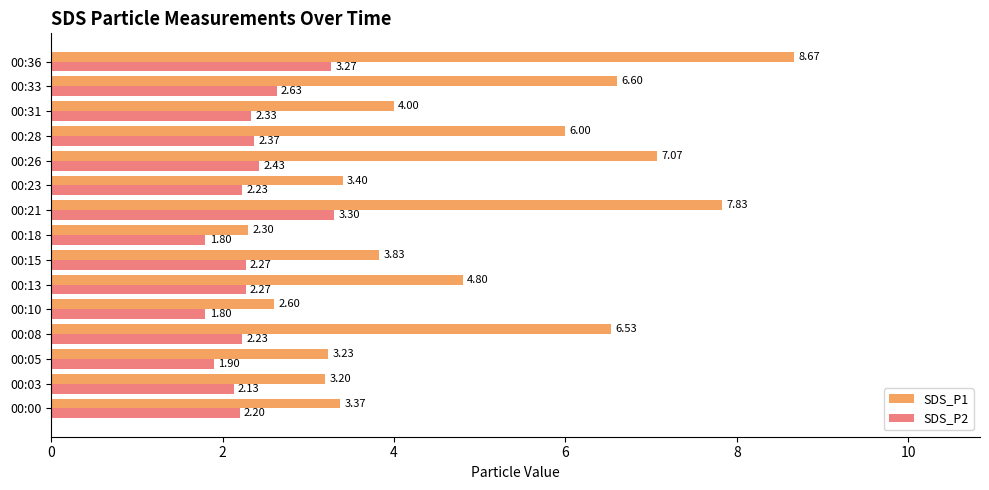

What is the spread (max minus min) of values at 00:08?

4.3